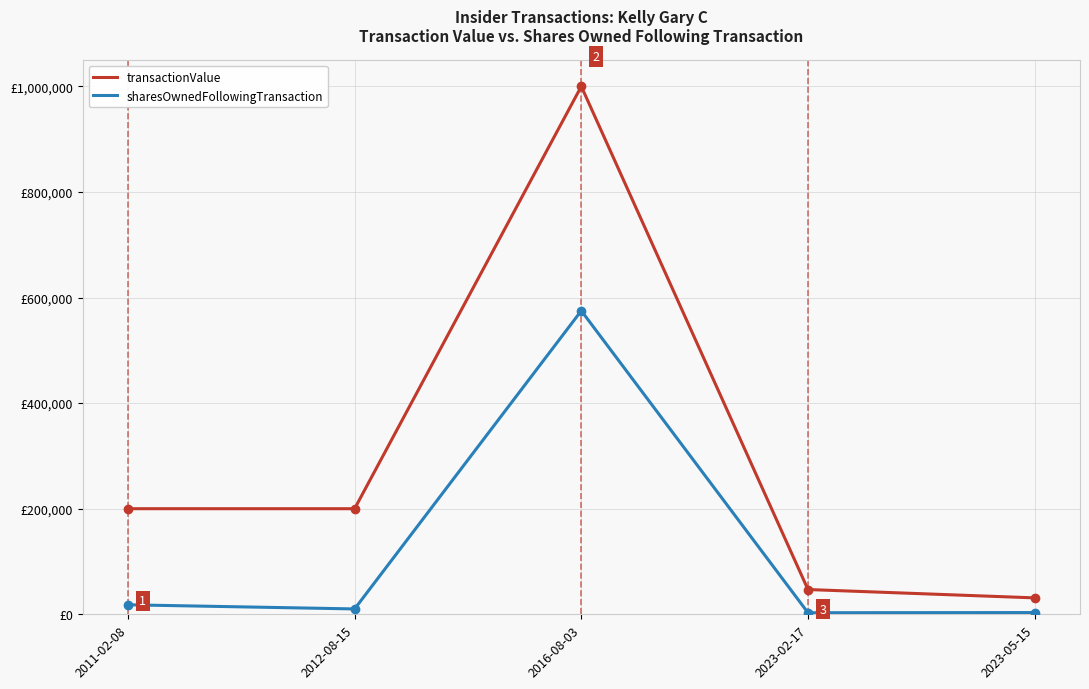

What are all the series names shown in the legend?

transactionValue, sharesOwnedFollowingTransaction